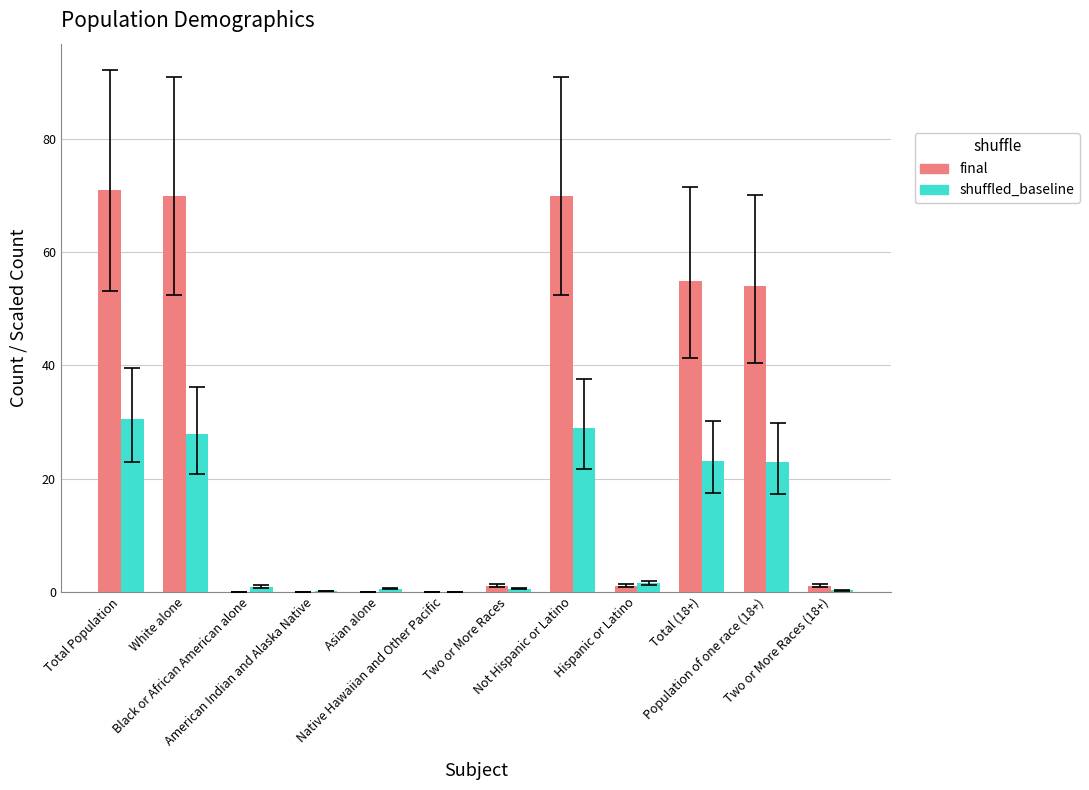

What is the greatest value displayed?

71.0